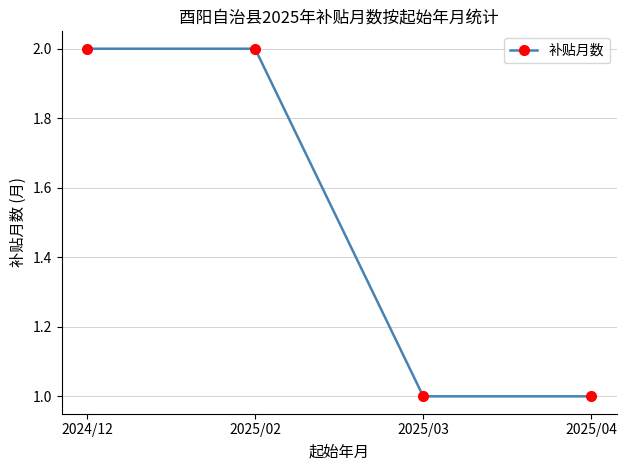

The value at 2025/04 is 1. True or false?

True